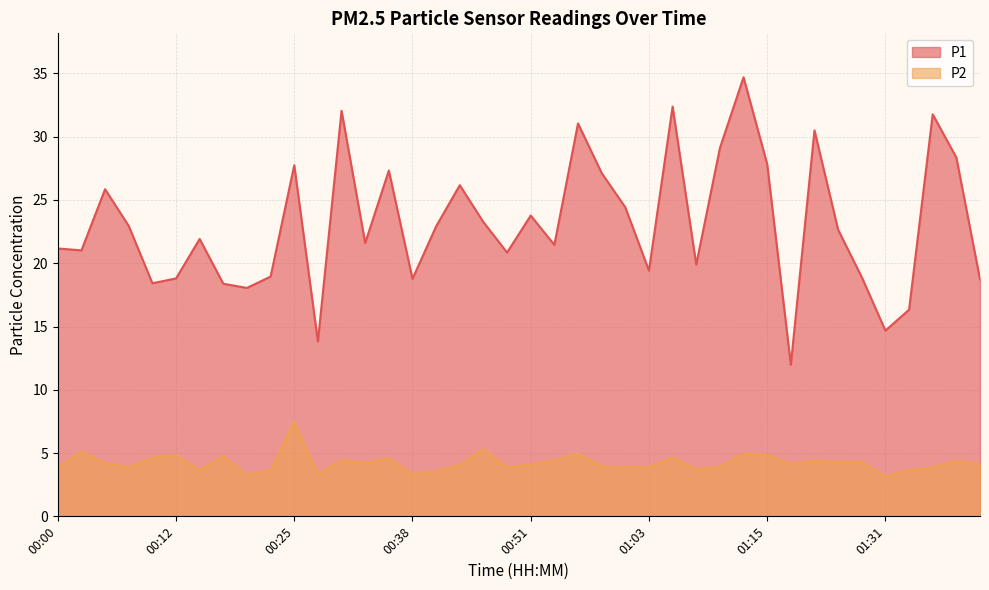

How many interior local valleys does the P1 series have?

12